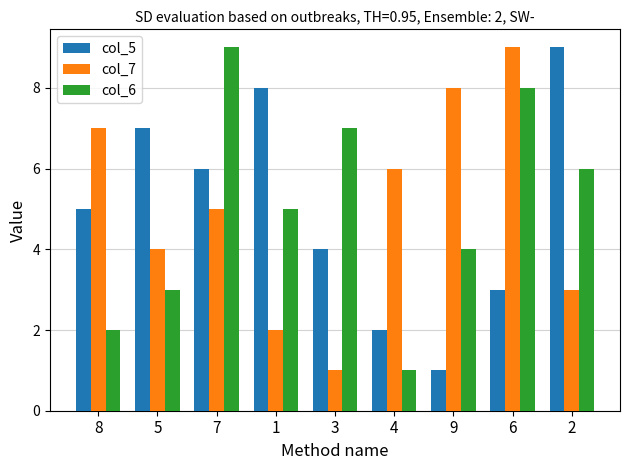

Is the value of col_5 at 1 greater than the value of col_6 at 8?

Yes